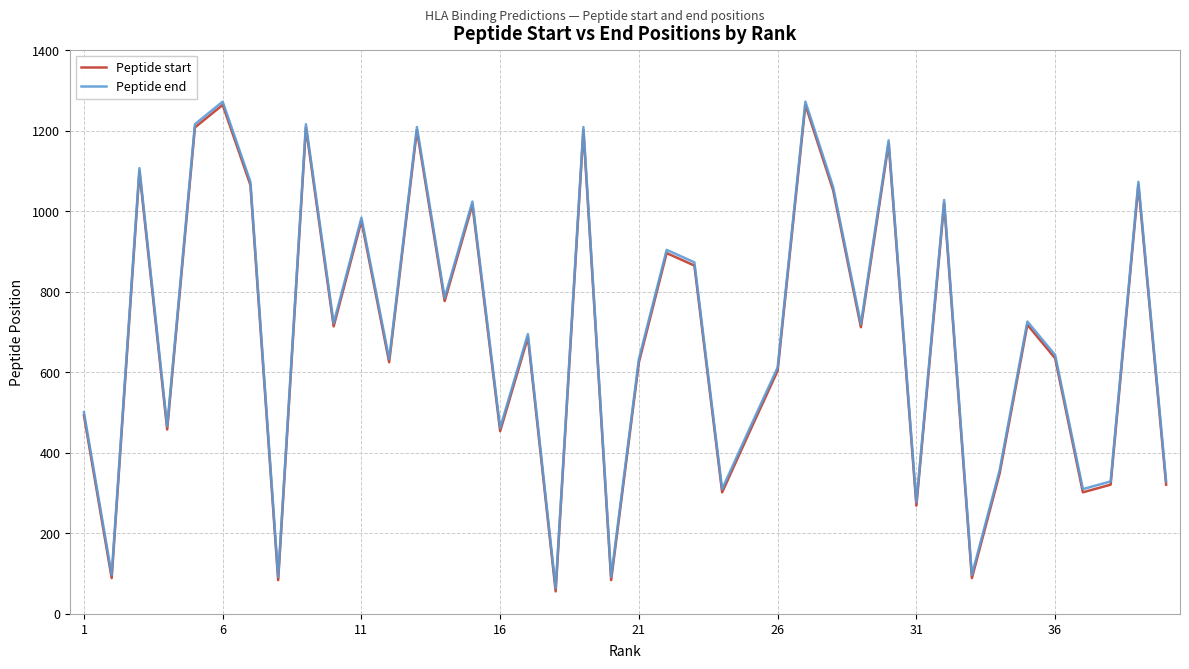

Is this an area chart (filled region under the line)?

No